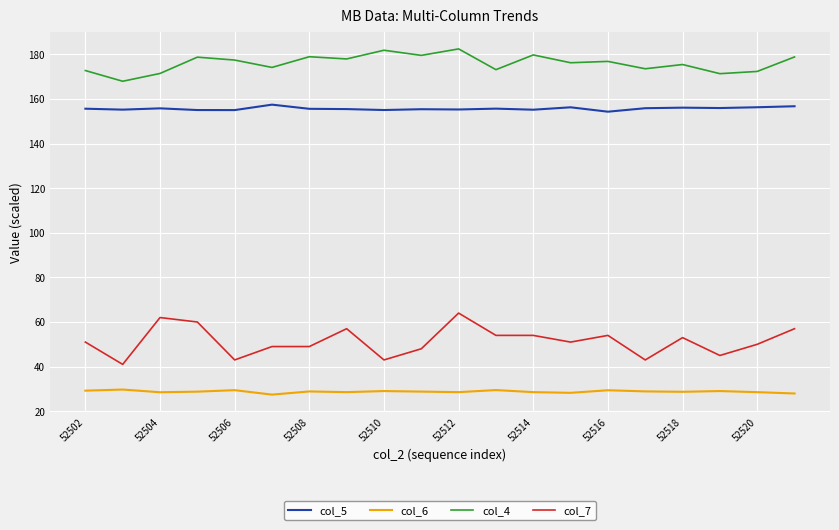

Which series has the largest total across all categories?

col_4